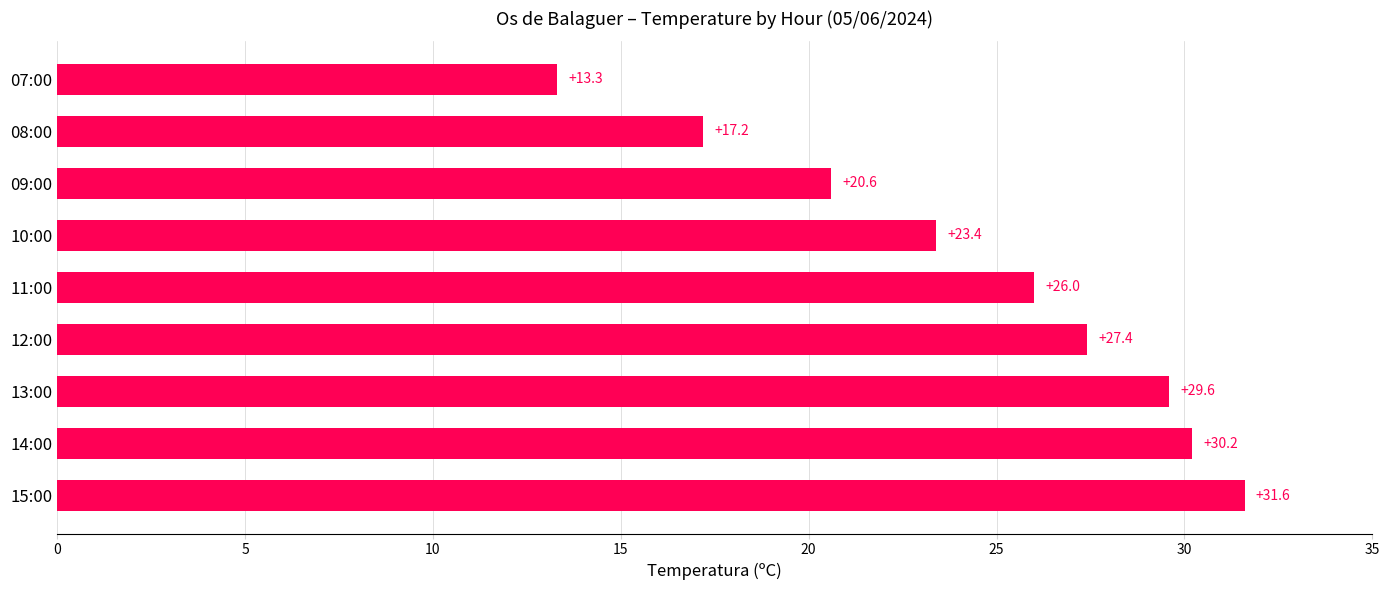

What is the minimum value shown in the chart?

13.3